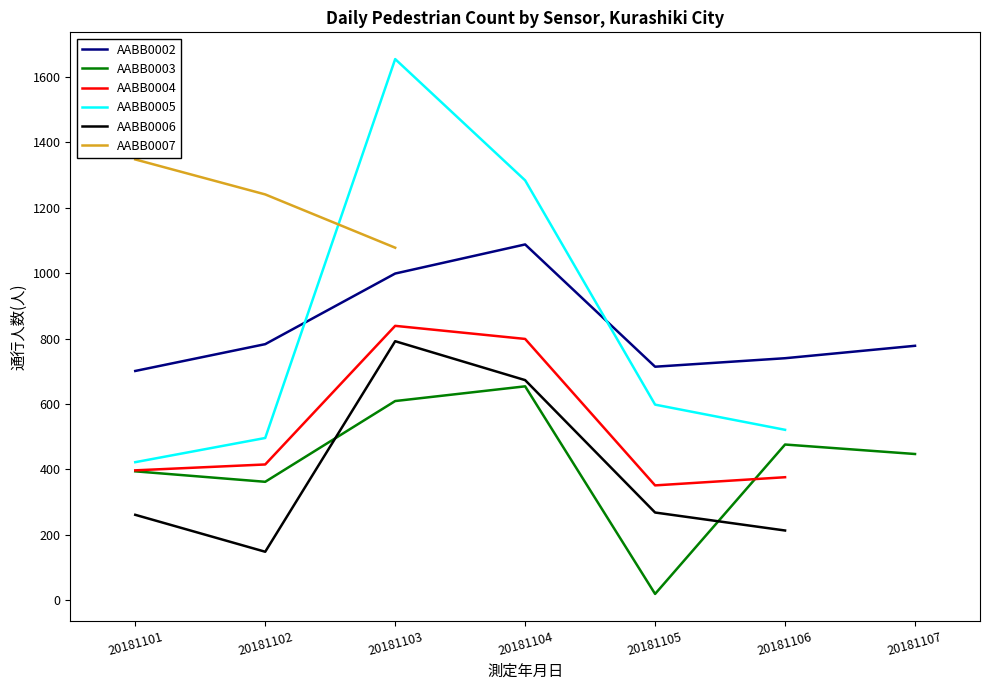

Which series has the largest total across all categories?

AABB0002